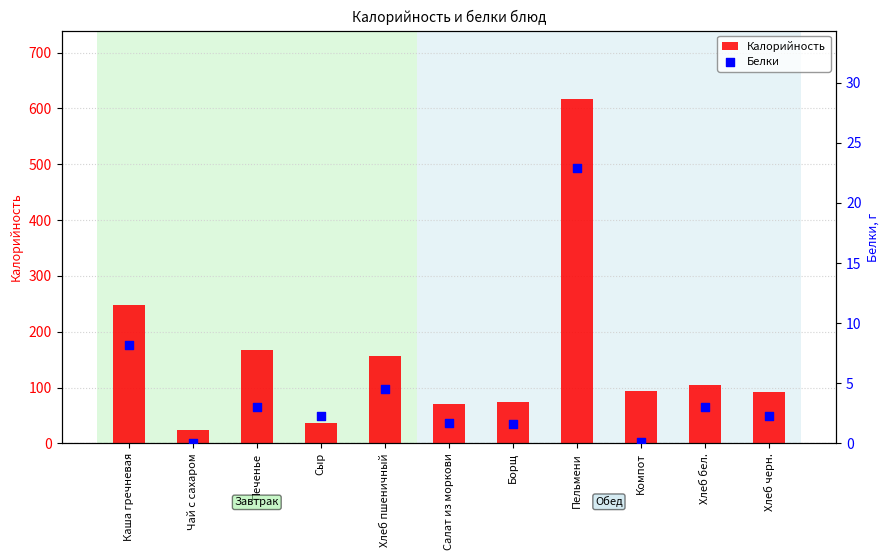

At how many categories does at least one series exceed 42?

9